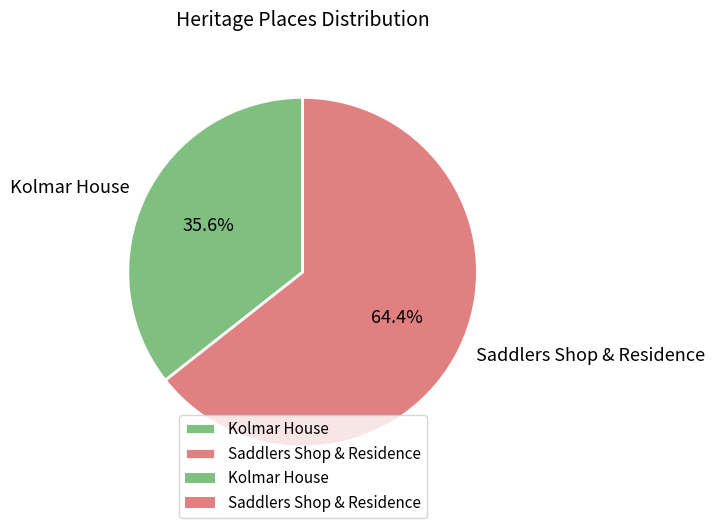

Is the sum of Kolmar House and Saddlers Shop & Residence greater than half?

Yes